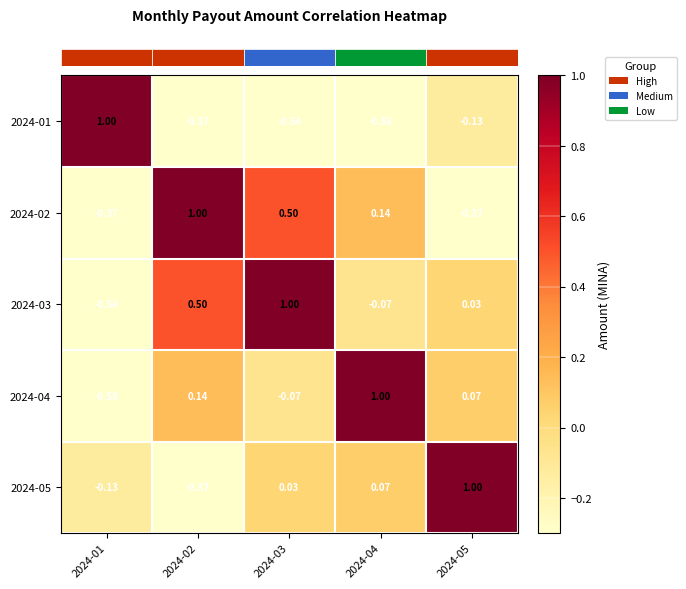

How many positive values does the 2024-03 series have?

3